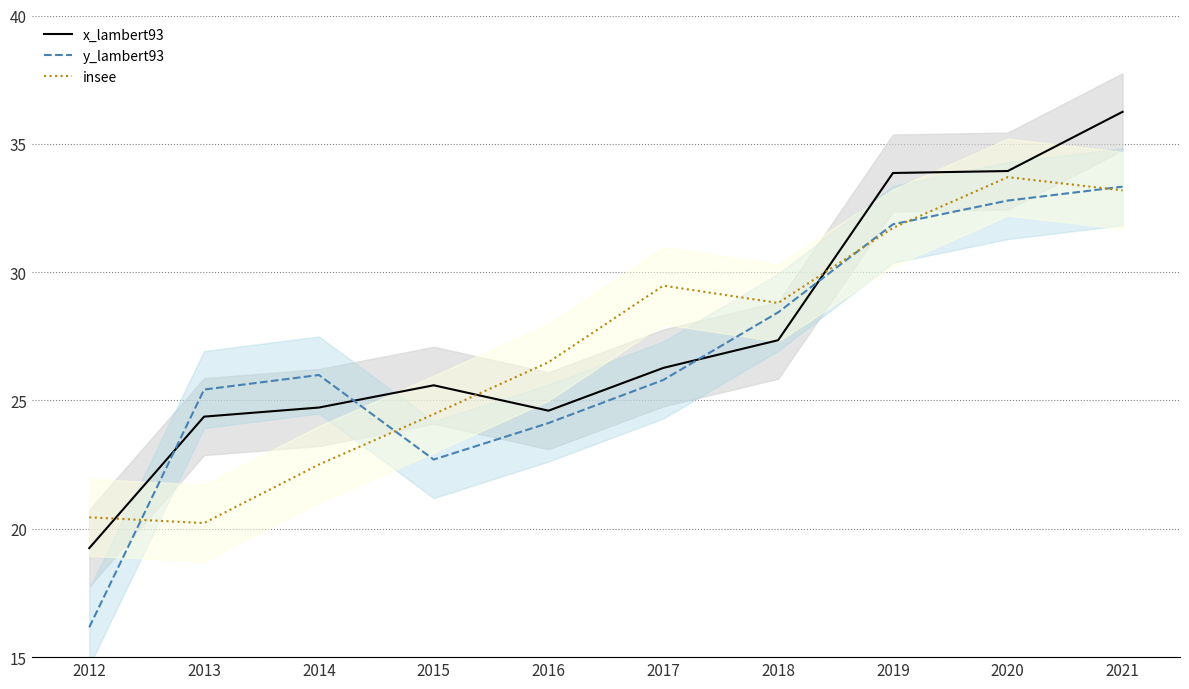

Where is the first local minimum for insee?

2013